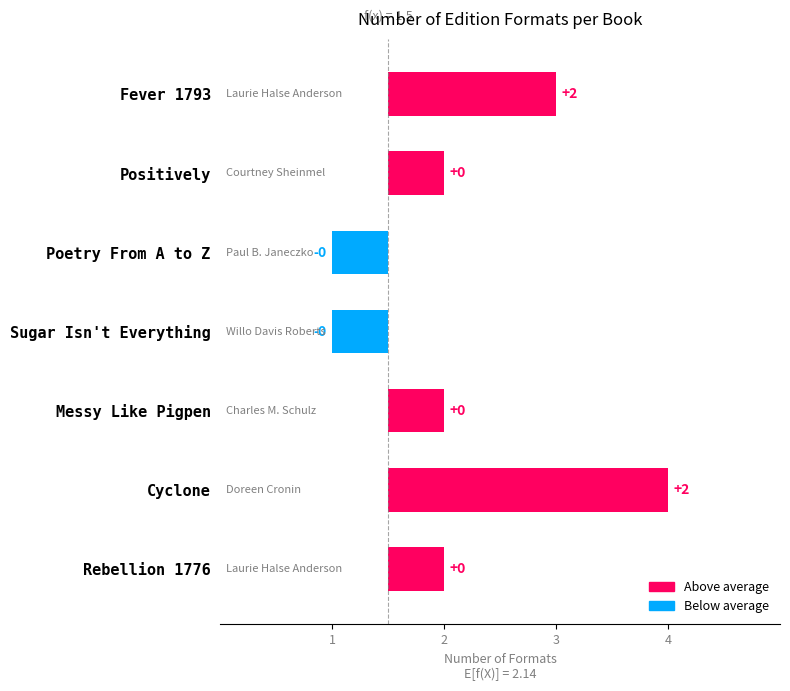

Are the bars horizontal?

Yes